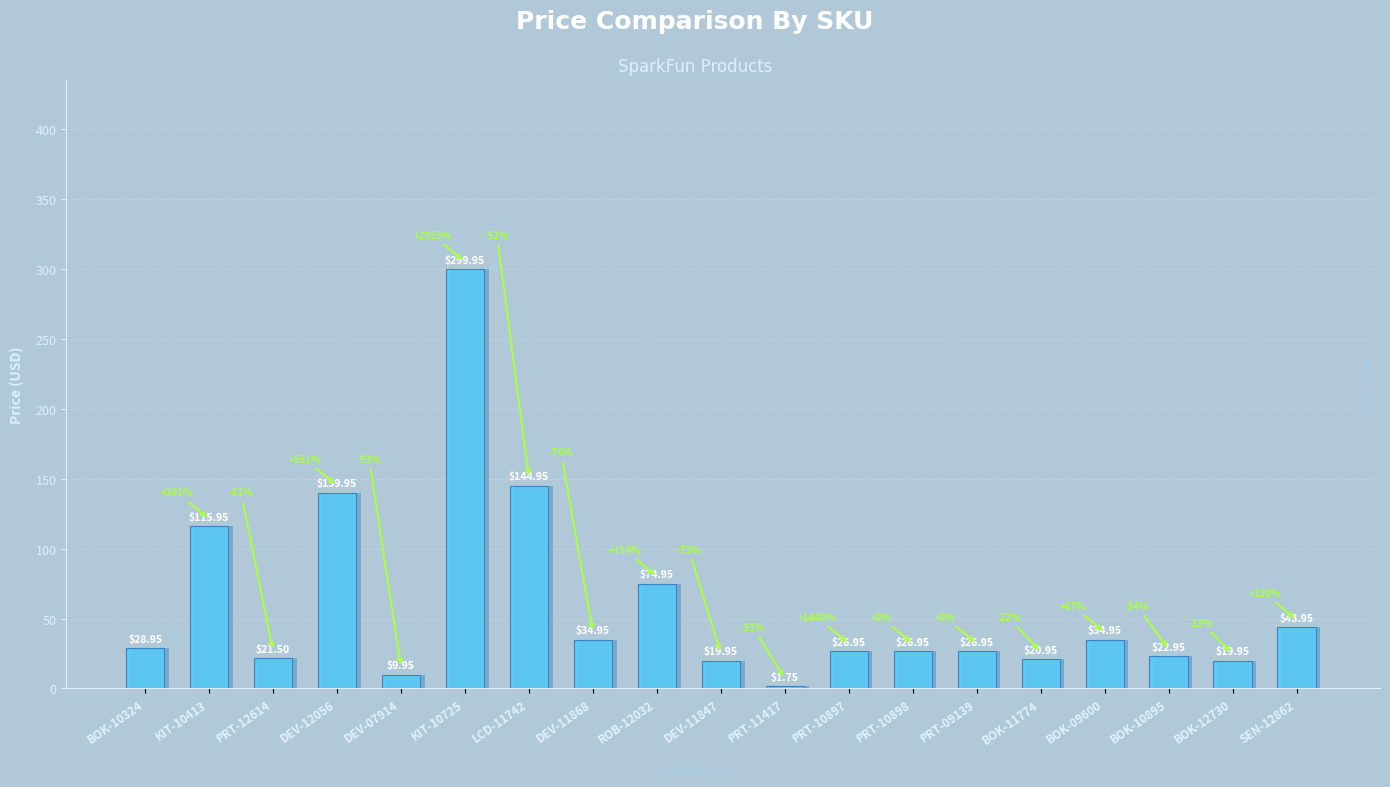

List the labels in order of value, smallest first.

PRT-11417, DEV-07914, DEV-11847, BOK-12730, BOK-11774, PRT-12614, BOK-10895, PRT-10897, PRT-10898, PRT-09139, BOK-10324, DEV-11868, BOK-09600, SEN-12862, ROB-12032, KIT-10413, DEV-12056, LCD-11742, KIT-10725